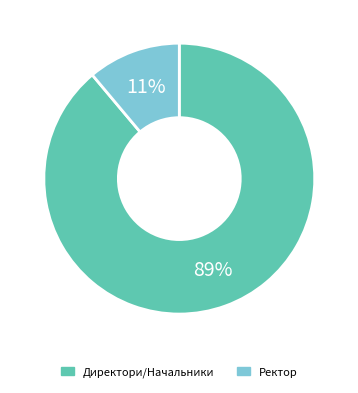

Is there a majority slice in this chart?

Yes